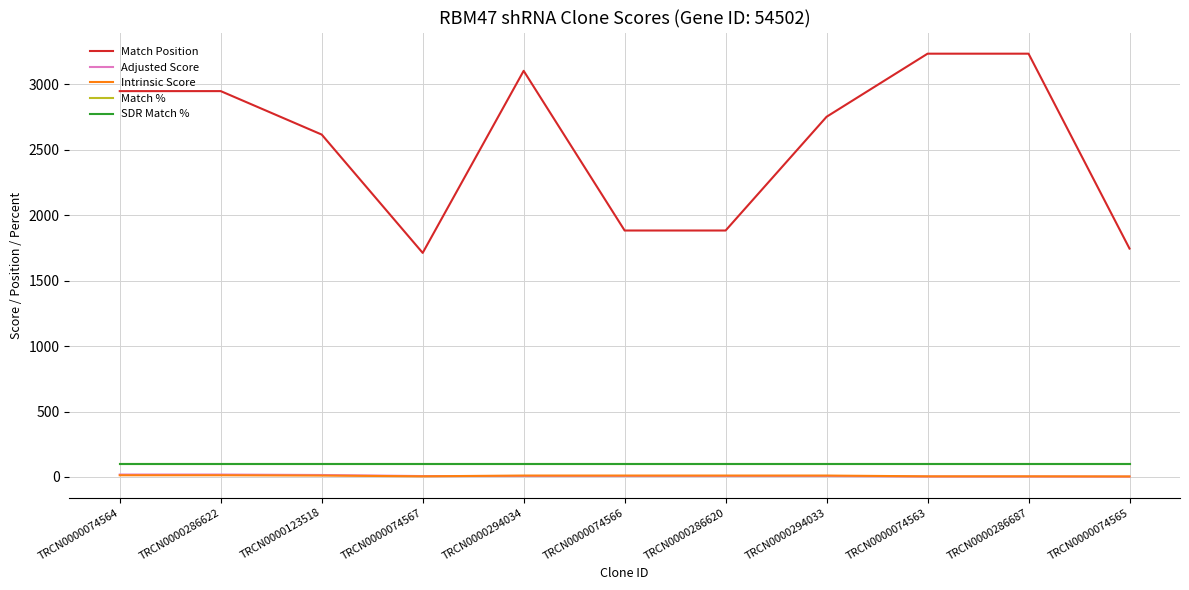

True or false: Match Position and Adjusted Score intersect in this chart.

False